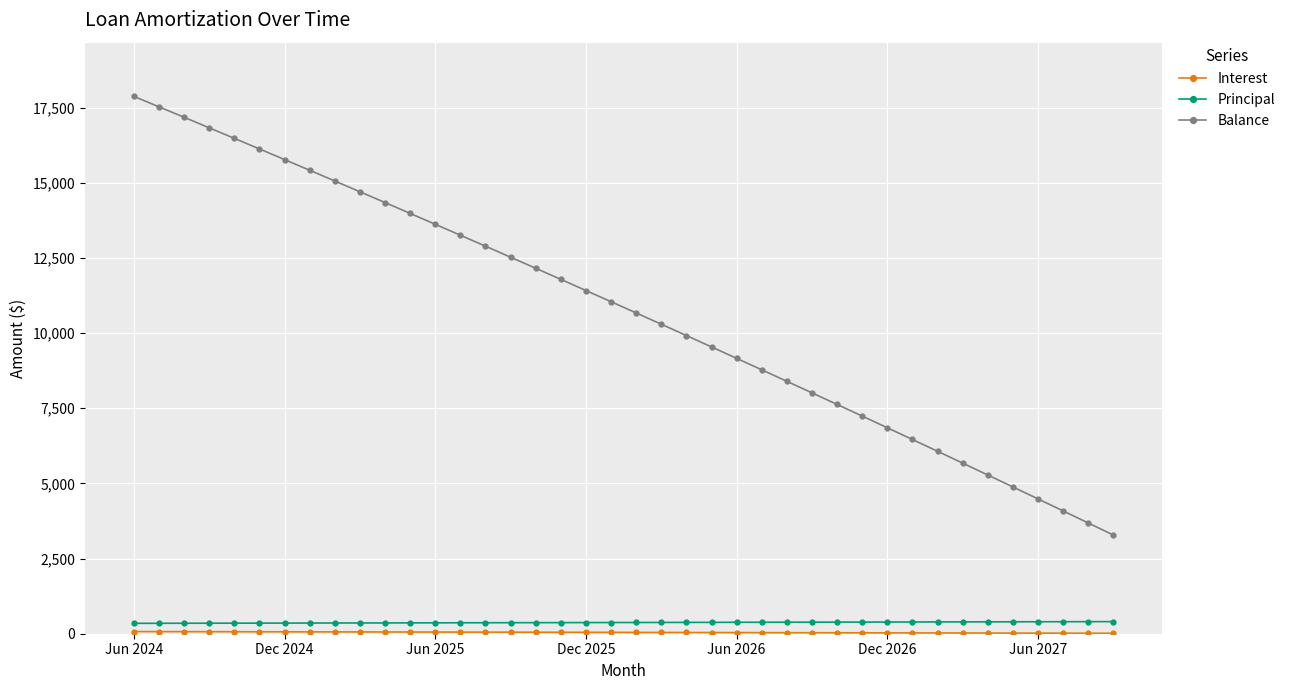

True or false: Principal and Balance intersect in this chart.

False